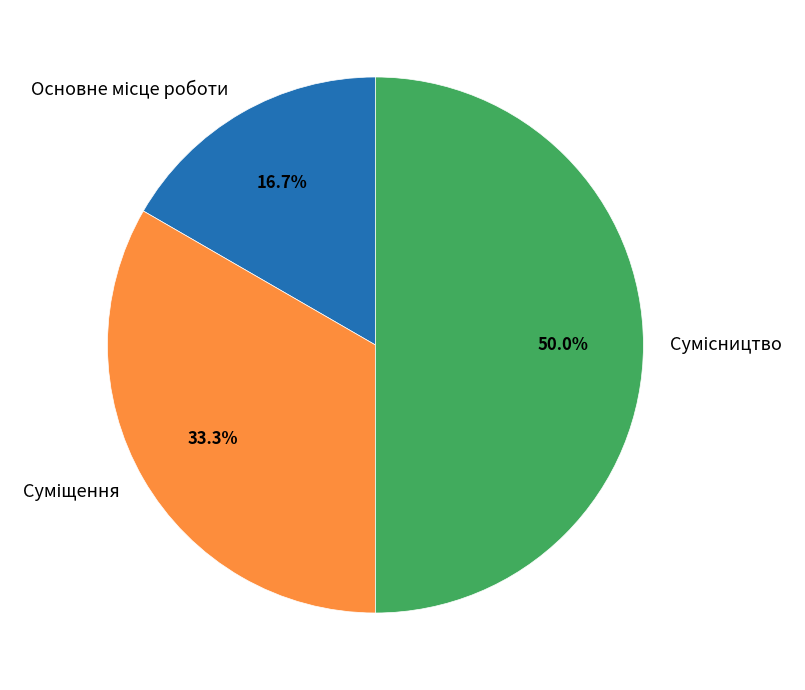

The Суміщення slice represents 33% of the pie. True or false?

True